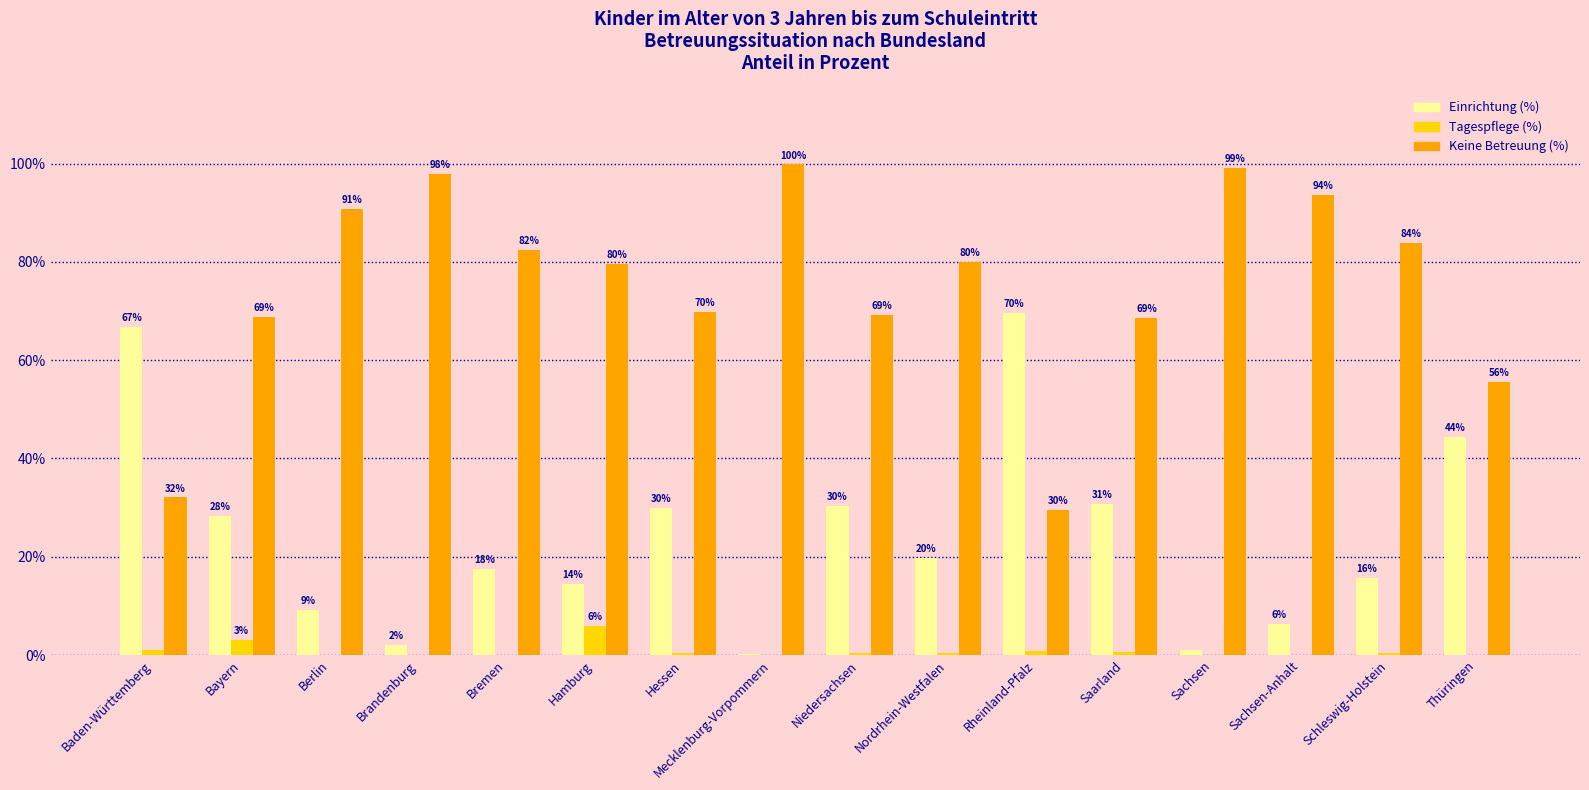

Which series has the largest total across all categories?

Keine Betreuung (%)